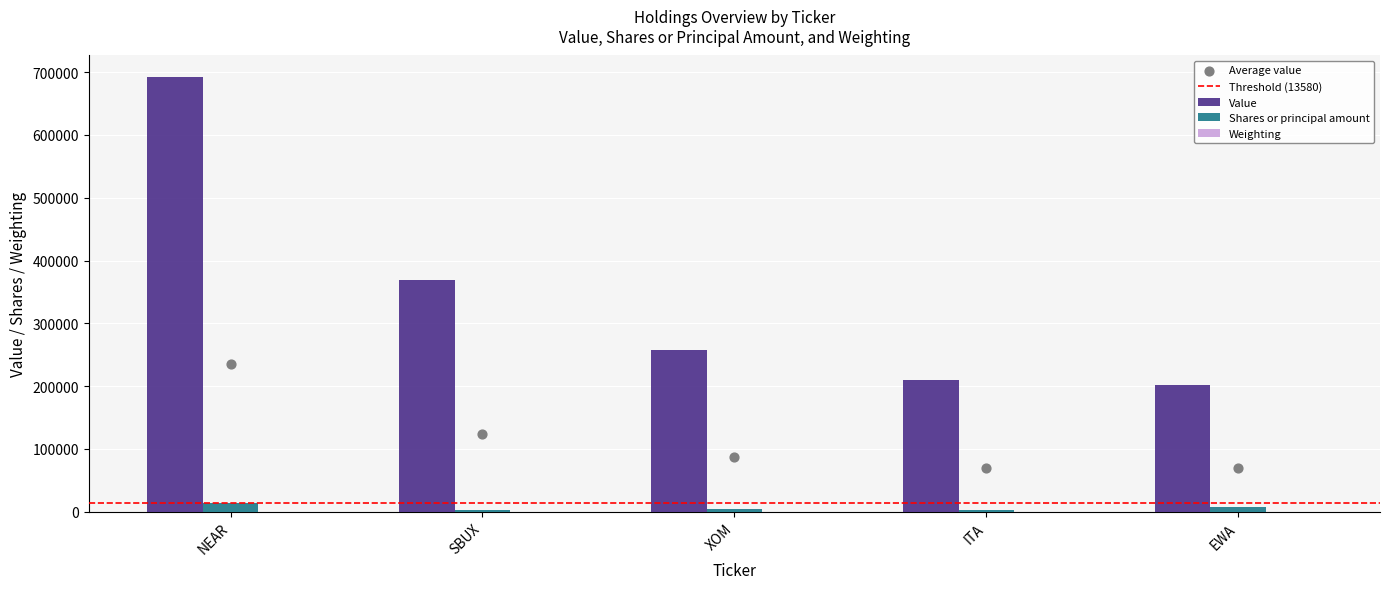

Is the value of Shares or principal amount at ITA greater than the value of Value at XOM?

No